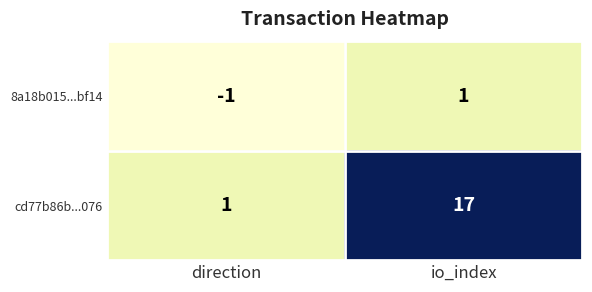

Reading left to right, transcribe all the data shown in this chart.

8a18b015...bf14: -1	1
cd77b86b...076: 1	17